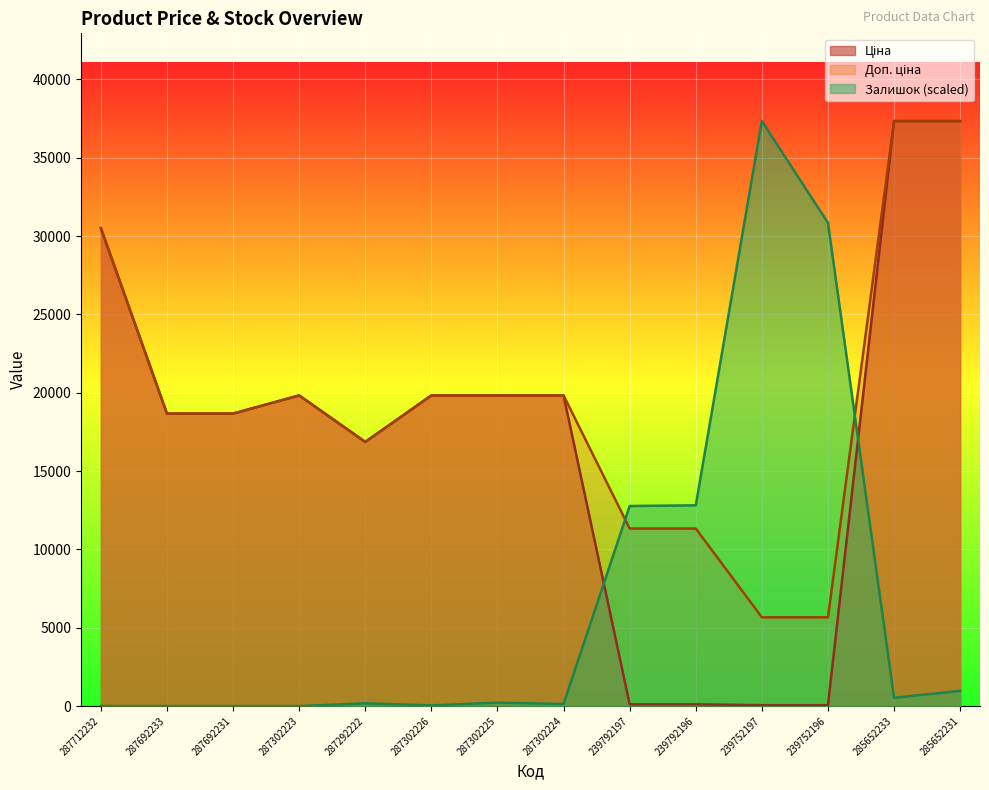

What is the total value across all series at 287302224?

39794.7